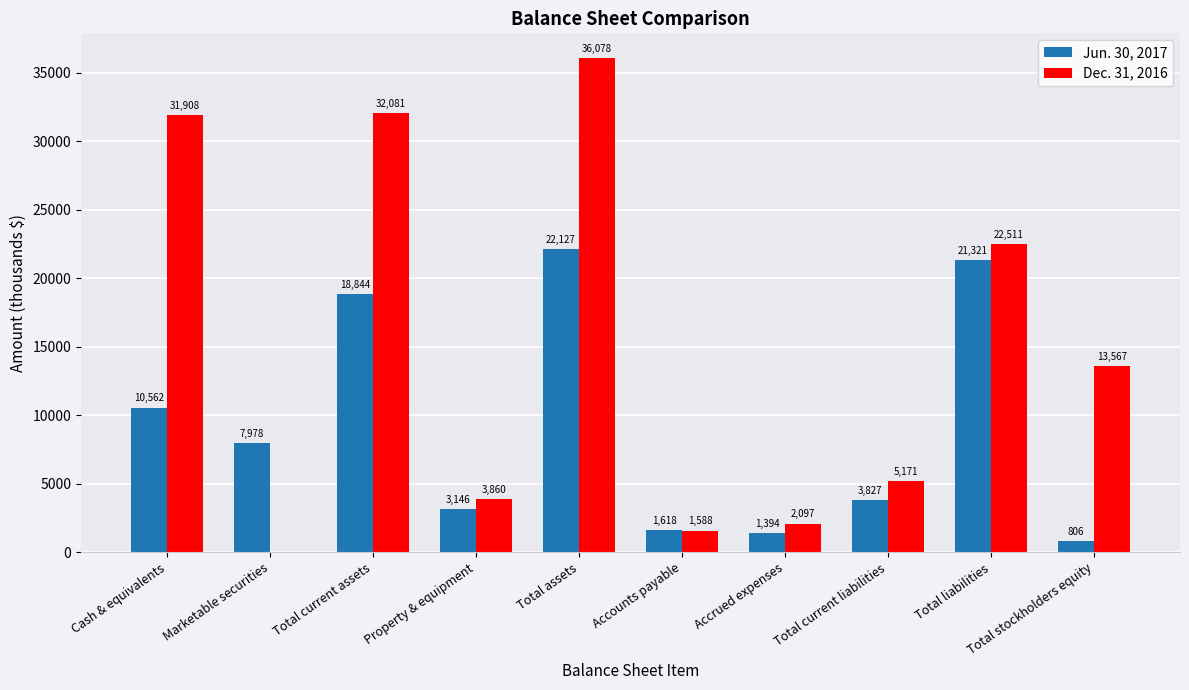

At which category is the sum across all series the highest?

Total assets